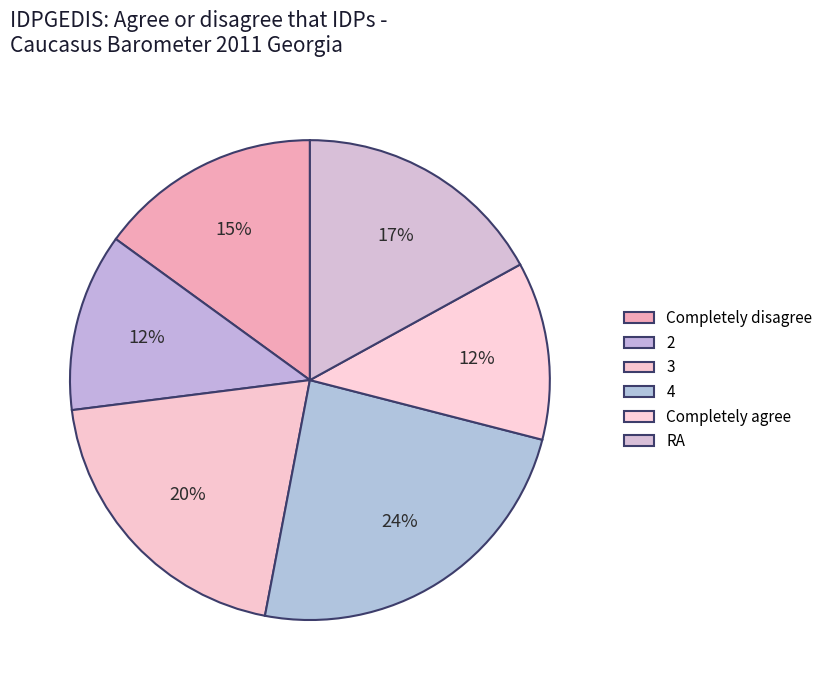

Which category has the smallest portion of the pie?

2